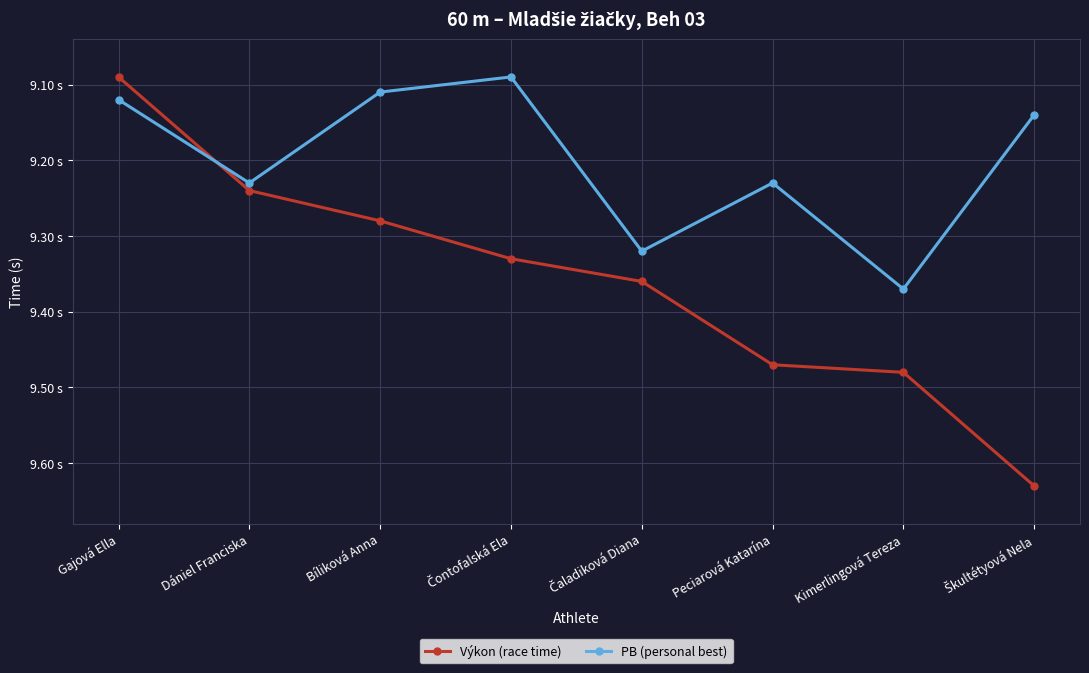

What are all the series names shown in the legend?

Výkon (race time), PB (personal best)